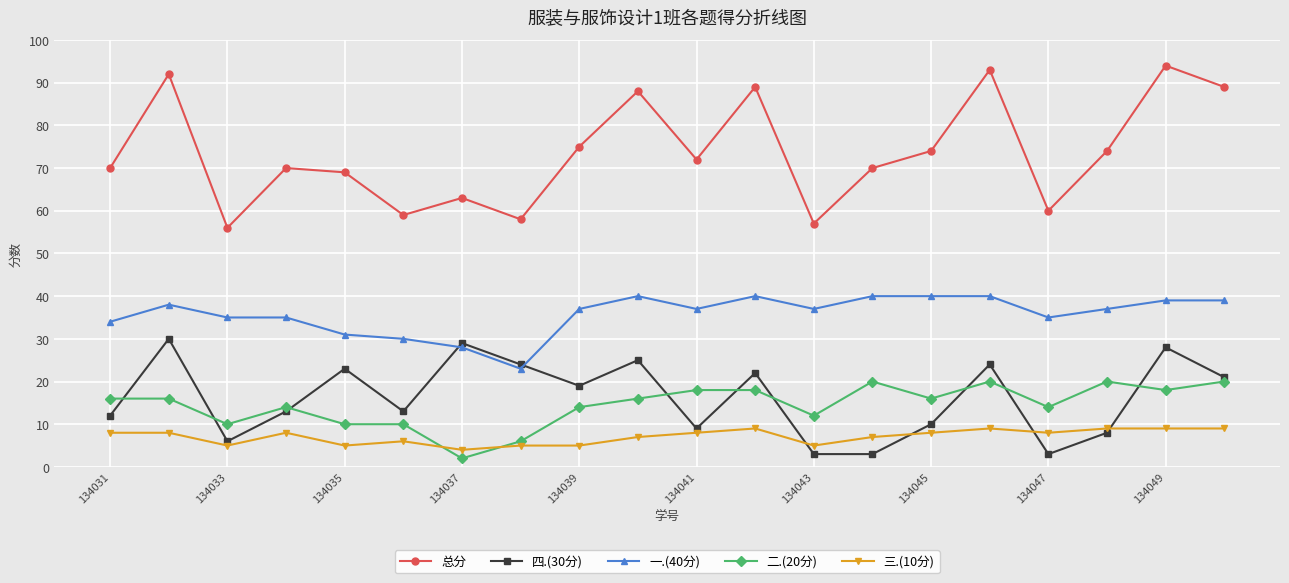

What is the greatest value displayed?

94